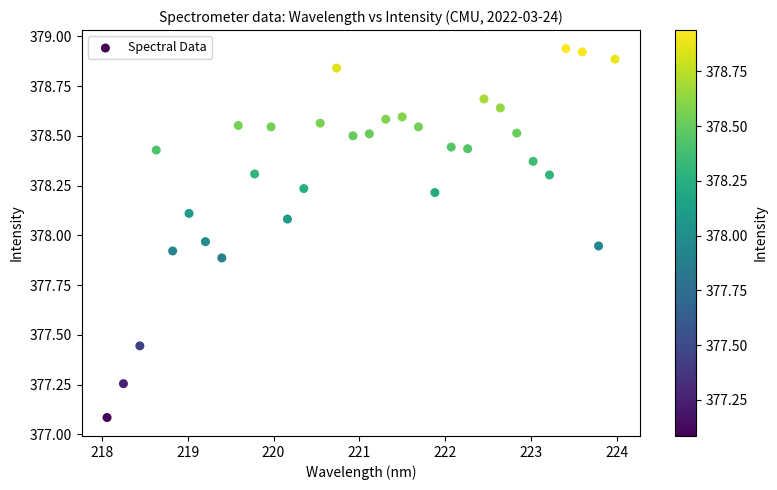

What is the range of X values (max minus min)?

5.9